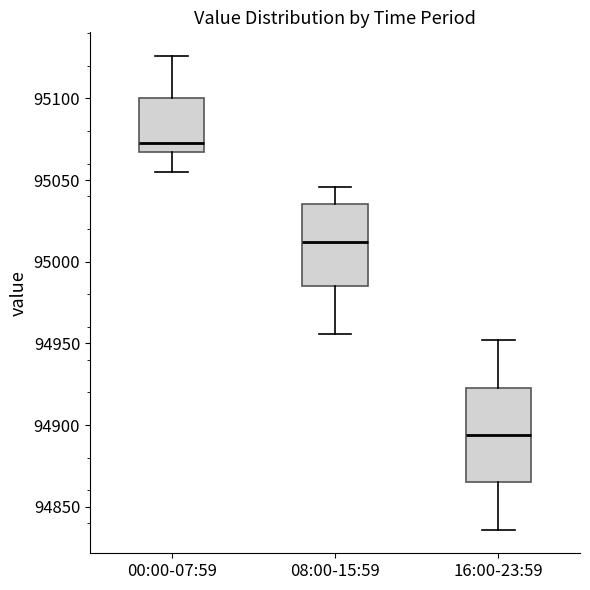

Reading left to right, transcribe this box plot: for each box, give where its median line is, the range the box spans, and where its two whiskers end, as read against the y-axis. The values are not printed on the chart, so give them approximately, as read against the axis.

00:00-07:59: median 95075, box 95070 to 95100, whiskers 95055 to 95125
08:00-15:59: median 95010, box 94985 to 95035, whiskers 94955 to 95045
16:00-23:59: median 94895, box 94865 to 94925, whiskers 94835 to 94950